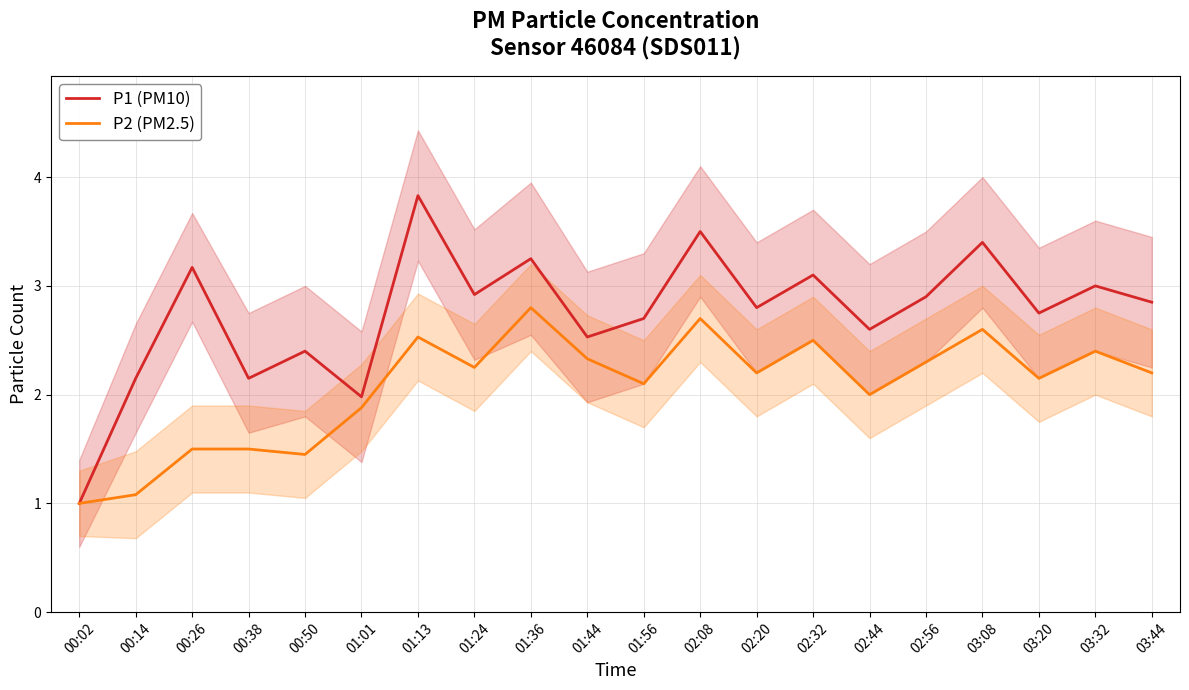

What is the label of the 4th point from the left?

00:38